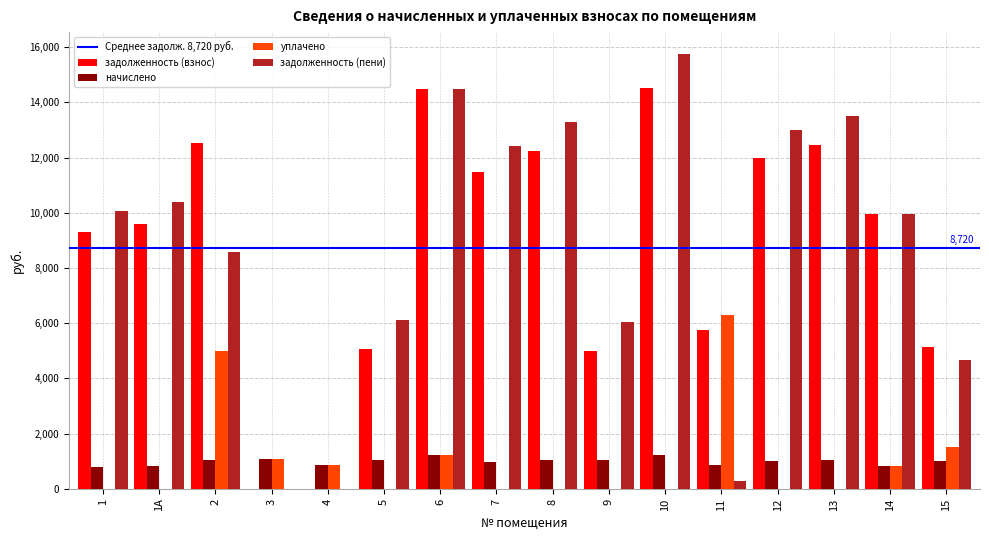

Are the bars grouped side by side (vs. stacked)?

Yes